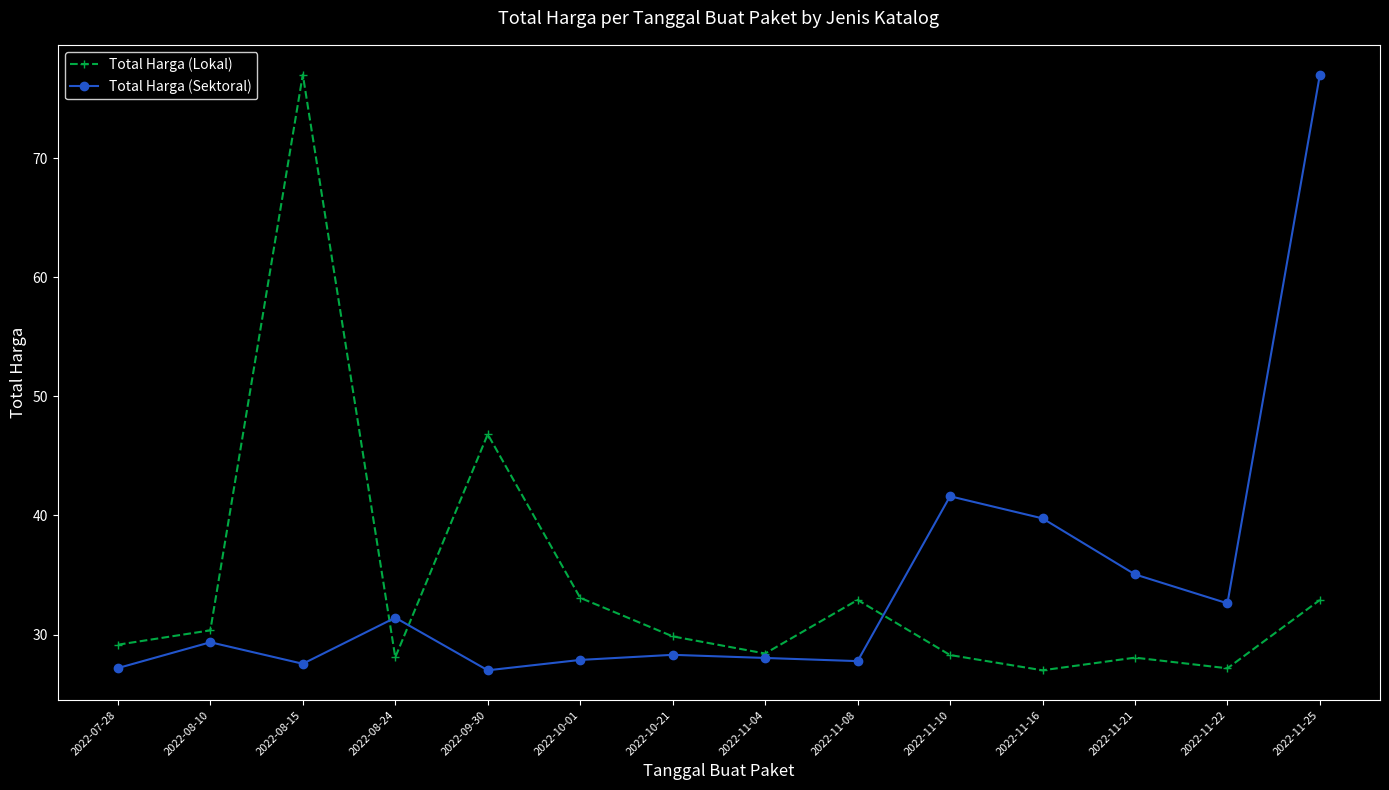

Which series changed the most between 2022-11-16 and 2022-11-21?

Total Harga (Sektoral)